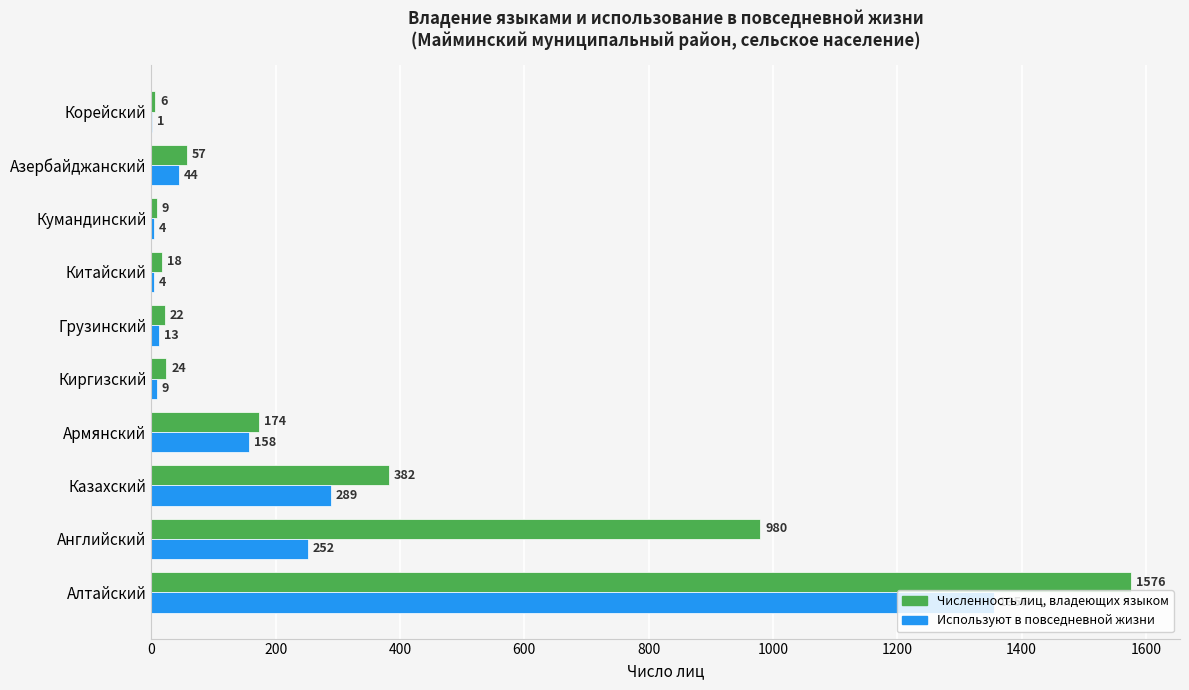

Which series changed the most between Китайский and Корейский?

Численность лиц, владеющих языком